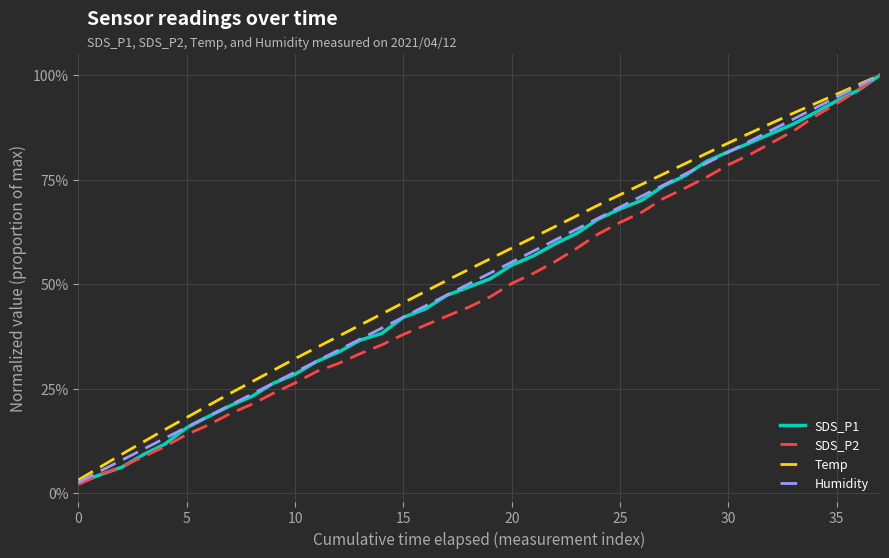

Does the chart have visible grid lines?

Yes